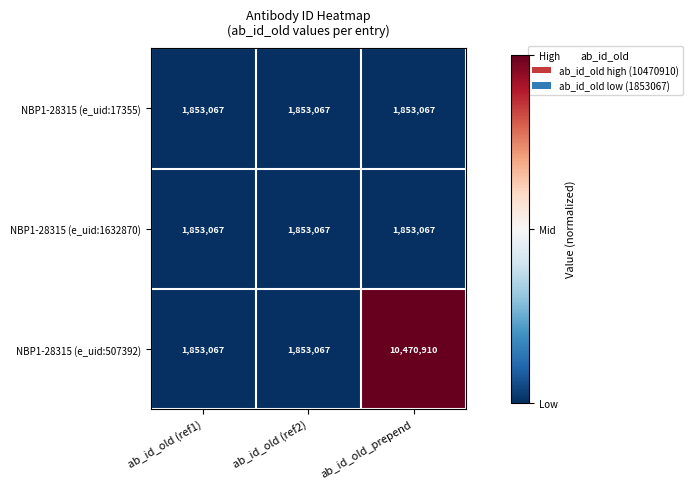

Which series has the widest spread of values?

NBP1-28315 (e_uid:507392)